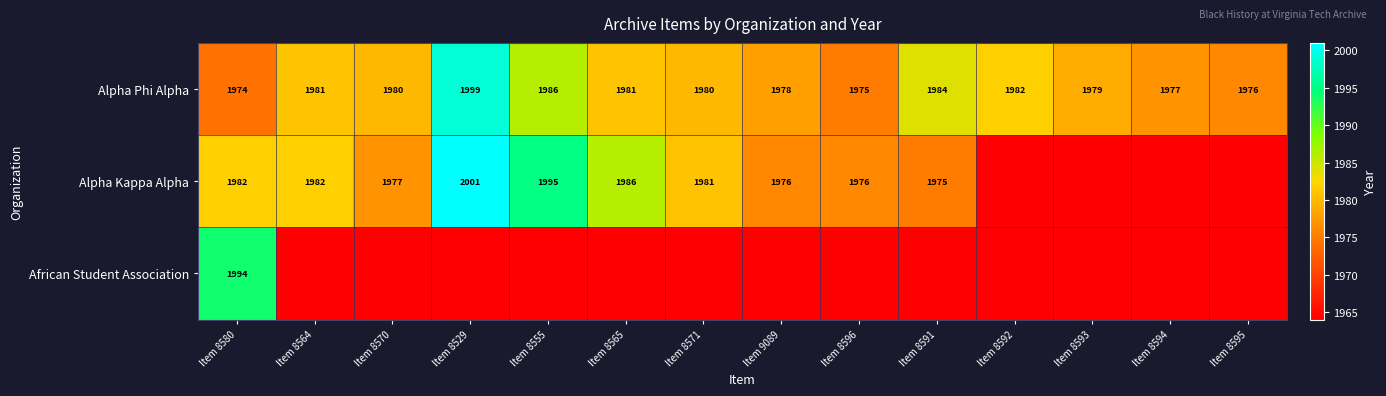

True or false: Alpha Kappa Alpha has a value of 1982 at Item 8564.

True